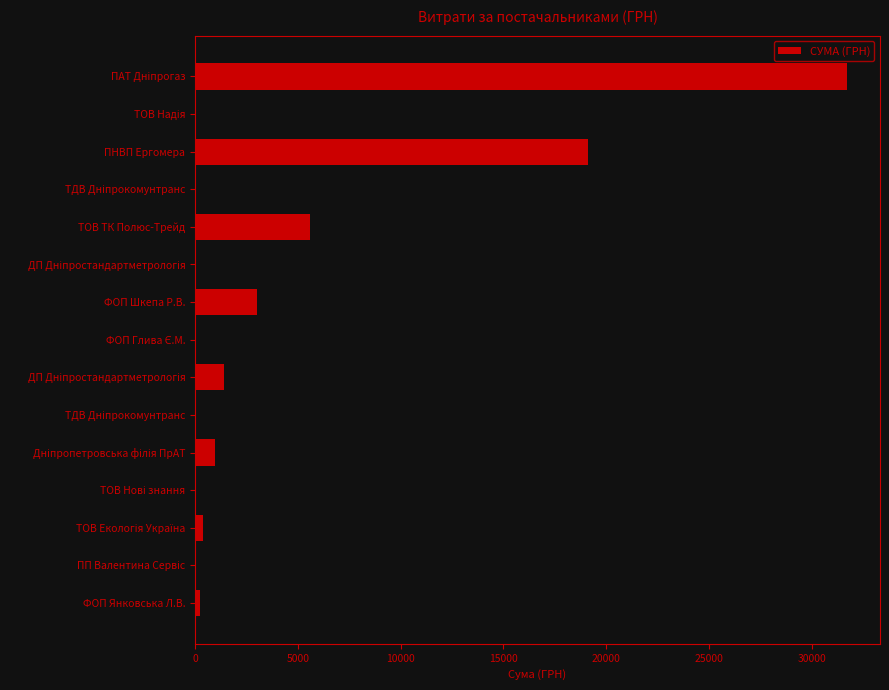

Where is the data nearest to the value 15994?

ПНВП Ергомера